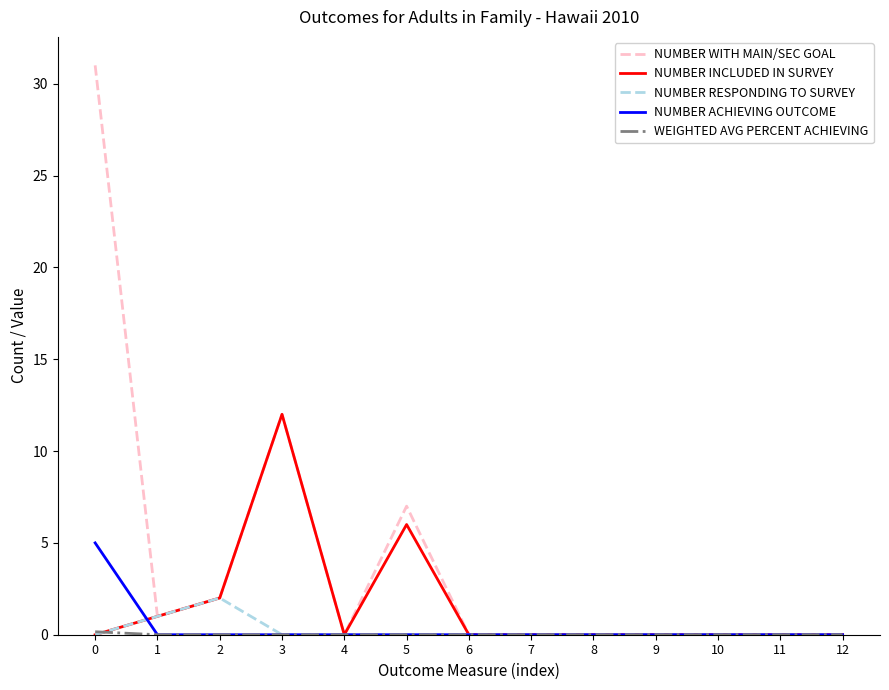

True or false: NUMBER RESPONDING TO SURVEY has a value of 0.0 at 0.

True